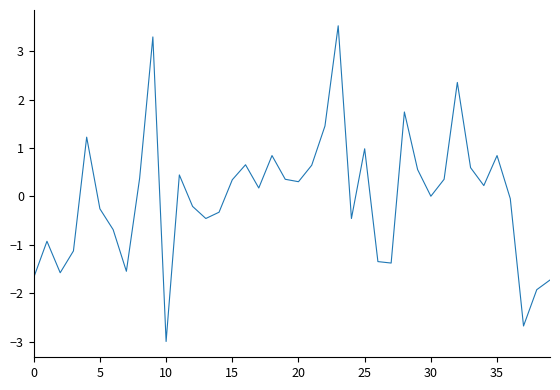

What is the maximum value shown in the chart?

3.5